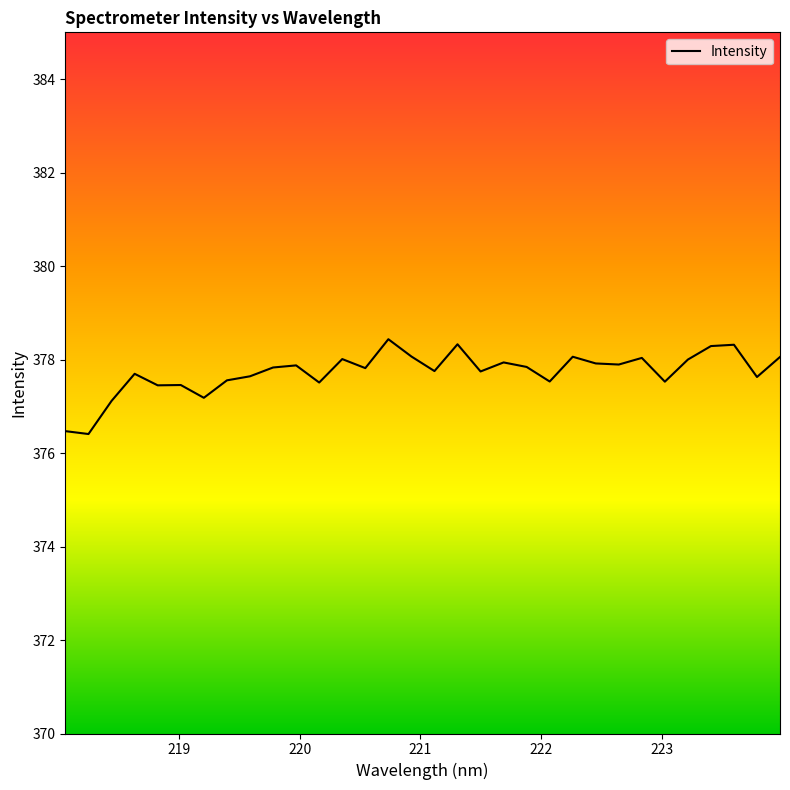

What is the difference between the maximum and minimum values?

2.0